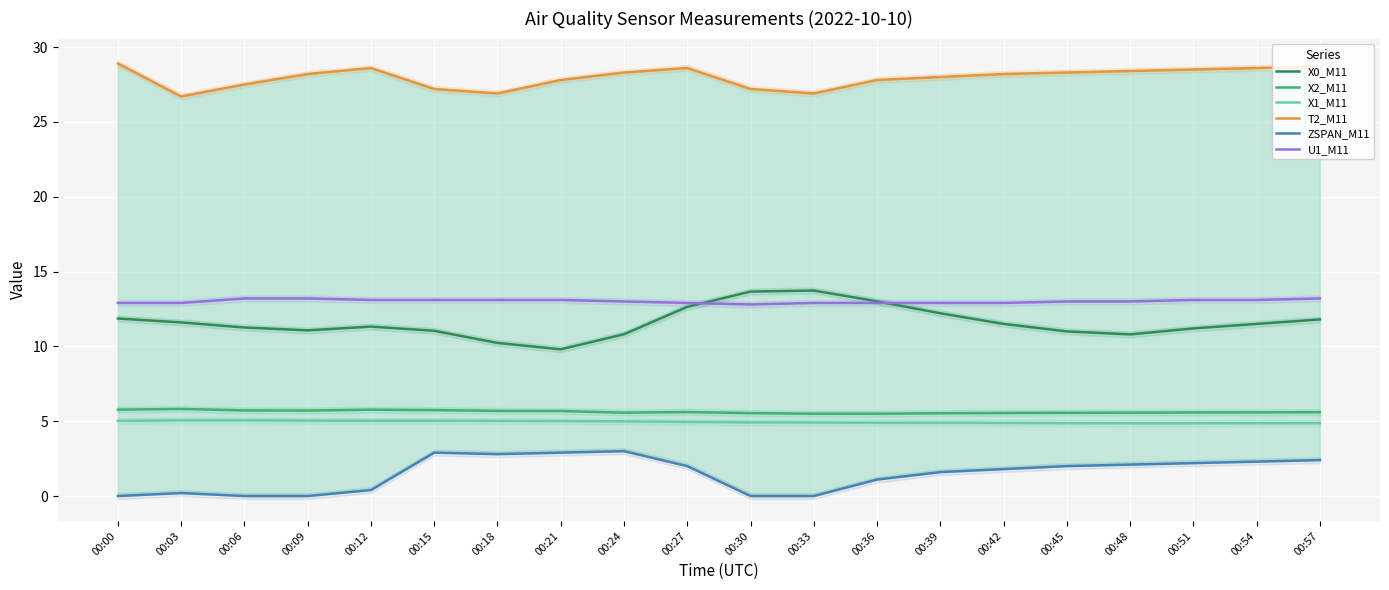

Reading left to right, list all the values displayed in this chart.

X0_M11: 00:00=11.9	00:03=11.6	00:06=11.3	00:09=11.1	00:12=11.3	00:15=11.0	00:18=10.2	00:21=9.8	00:24=10.8	00:27=12.6	00:30=13.7	00:33=13.7	00:36=13.0	00:39=12.2	00:42=11.5	00:45=11.0	00:48=10.8	00:51=11.2	00:54=11.5	00:57=11.8
X2_M11: 00:00=5.8	00:03=5.8	00:06=5.7	00:09=5.7	00:12=5.8	00:15=5.7	00:18=5.7	00:21=5.7	00:24=5.6	00:27=5.6	00:30=5.5	00:33=5.5	00:36=5.5	00:39=5.5	00:42=5.5	00:45=5.6	00:48=5.6	00:51=5.6	00:54=5.6	00:57=5.6
X1_M11: 00:00=5.0	00:03=5.1	00:06=5.1	00:09=5.0	00:12=5.0	00:15=5.0	00:18=5.0	00:21=5.0	00:24=5.0	00:27=5.0	00:30=4.9	00:33=4.9	00:36=4.9	00:39=4.9	00:42=4.9	00:45=4.9	00:48=4.9	00:51=4.9	00:54=4.9	00:57=4.9
T2_M11: 00:00=28.9	00:03=26.7	00:06=27.5	00:09=28.2	00:12=28.6	00:15=27.2	00:18=26.9	00:21=27.8	00:24=28.3	00:27=28.6	00:30=27.2	00:33=26.9	00:36=27.8	00:39=28.0	00:42=28.2	00:45=28.3	00:48=28.4	00:51=28.5	00:54=28.6	00:57=28.7
ZSPAN_M11: 00:00=0.0	00:03=0.2	00:06=0.0	00:09=0.0	00:12=0.4	00:15=2.9	00:18=2.8	00:21=2.9	00:24=3.0	00:27=2.0	00:30=0.0	00:33=0.0	00:36=1.1	00:39=1.6	00:42=1.8	00:45=2.0	00:48=2.1	00:51=2.2	00:54=2.3	00:57=2.4
U1_M11: 00:00=12.9	00:03=12.9	00:06=13.2	00:09=13.2	00:12=13.1	00:15=13.1	00:18=13.1	00:21=13.1	00:24=13.0	00:27=12.9	00:30=12.8	00:33=12.9	00:36=12.9	00:39=12.9	00:42=12.9	00:45=13.0	00:48=13.0	00:51=13.1	00:54=13.1	00:57=13.2